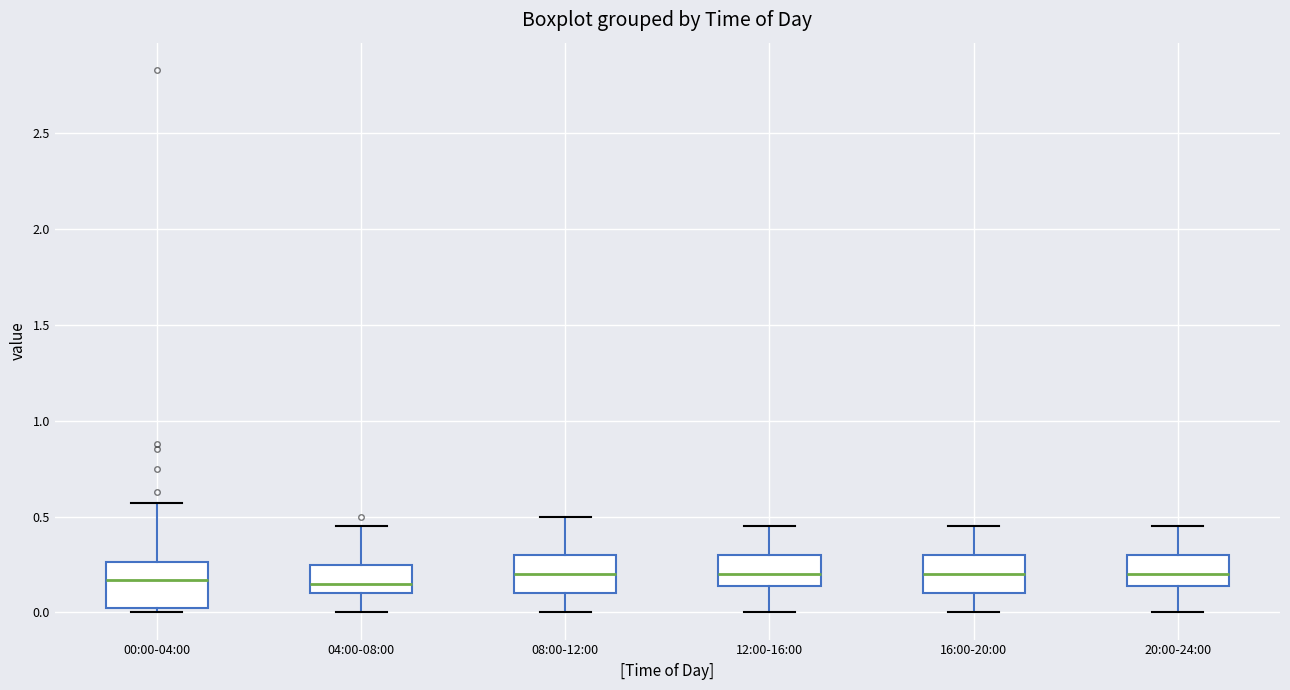

Where does the lower whisker of the box for 20:00-24:00 end on the y-axis? The values are not printed on the chart, so give them approximately, as read against the axis.

0.00